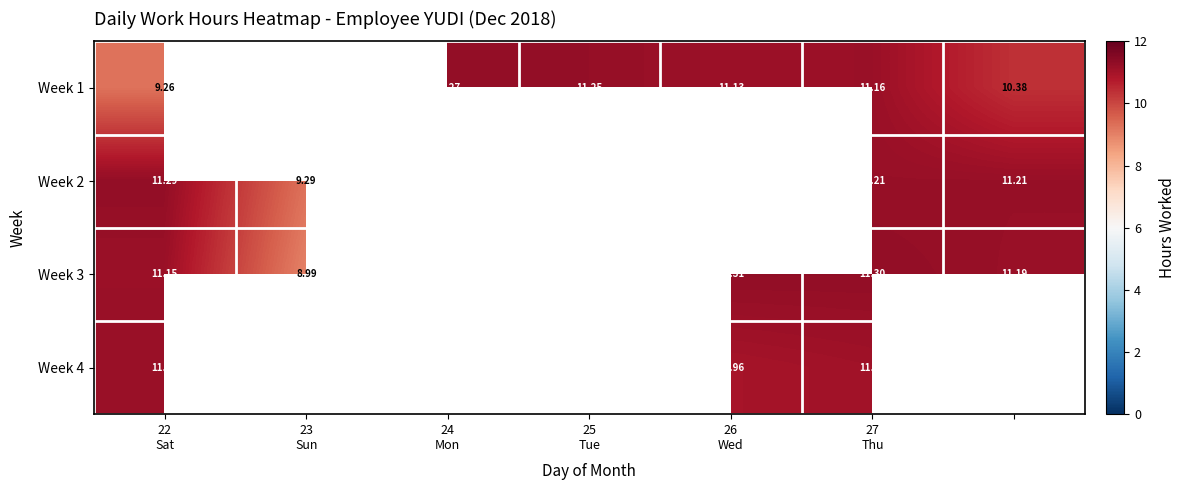

What is the difference between the second highest and minimum values in the Week 3 series?

2.3